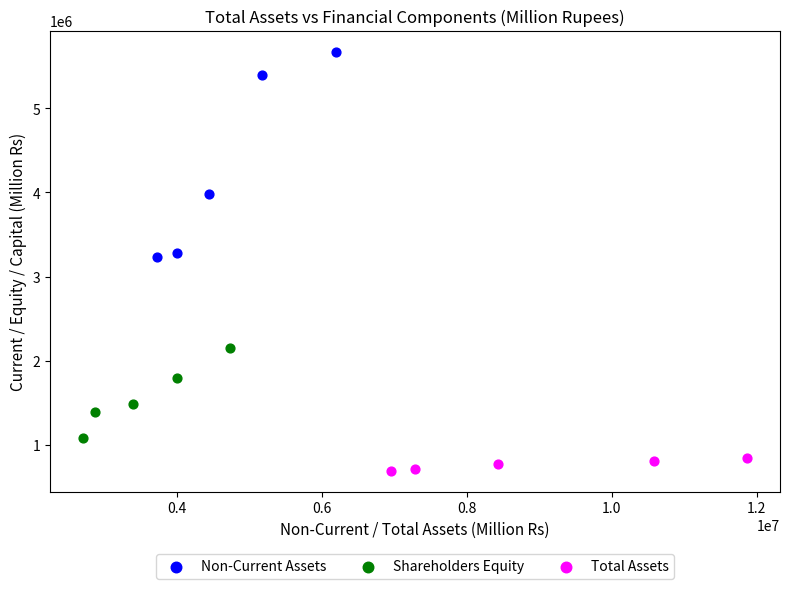

Which series contains the lowest Y value?

Total Assets